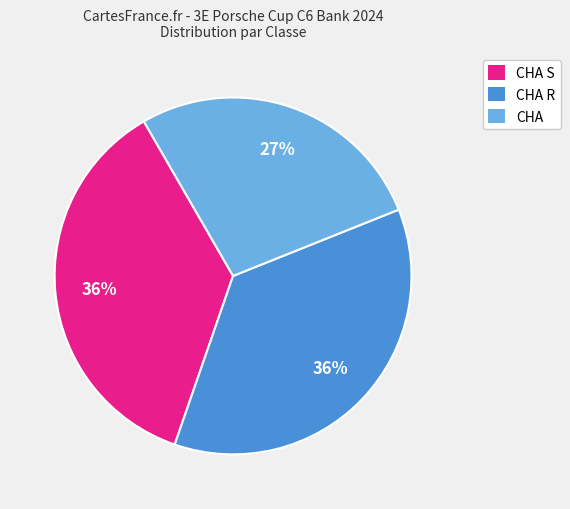

How many slices are in this pie chart?

3